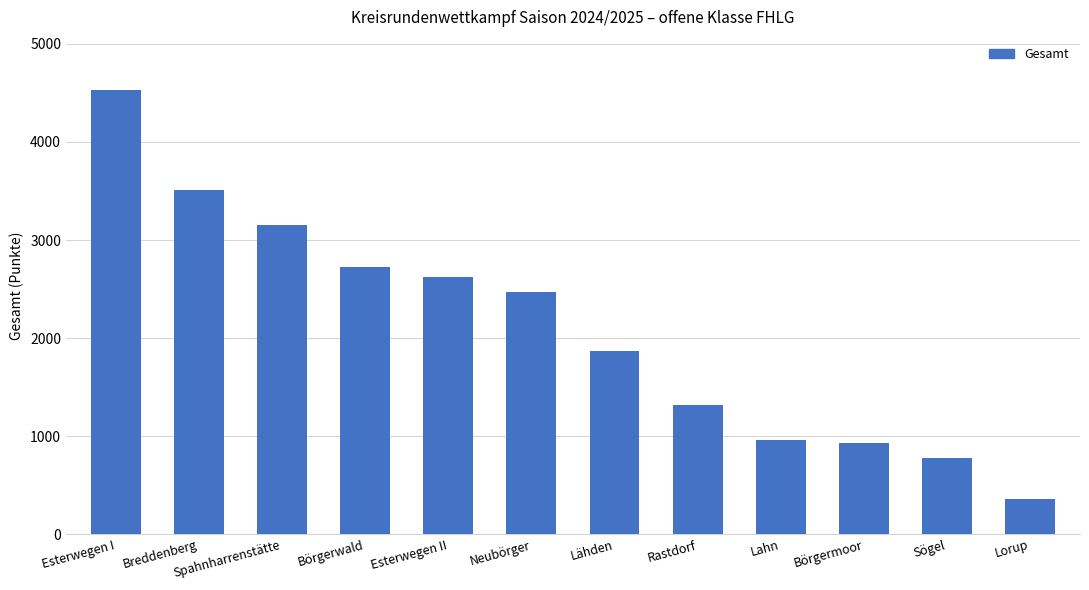

Which label corresponds to the smallest value in the chart?

Lorup